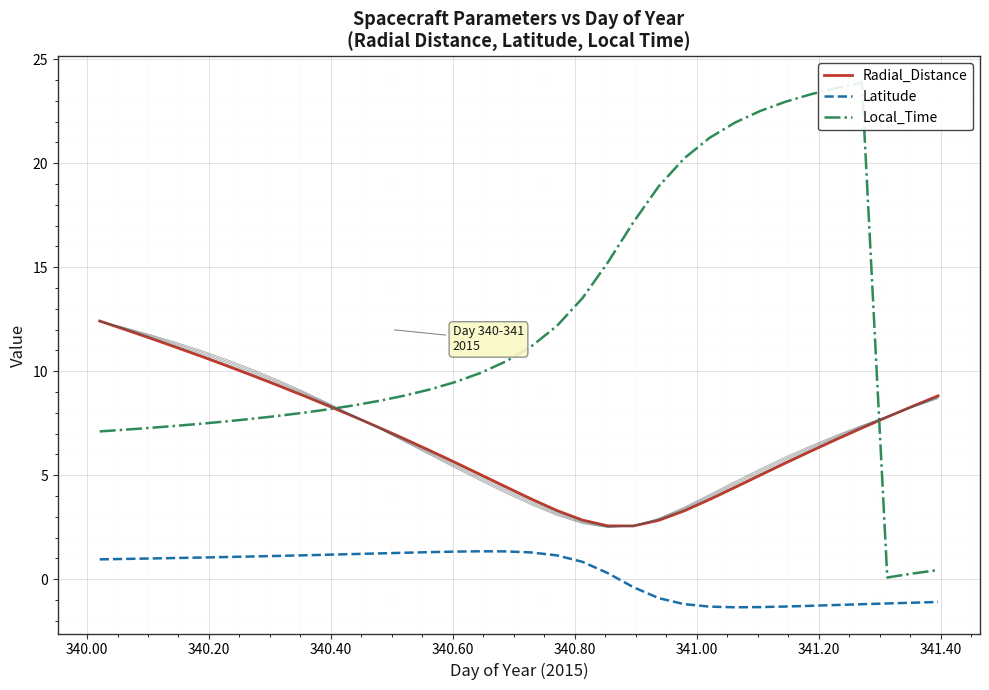

True or false: Latitude and Radial_Distance cross at least once.

False